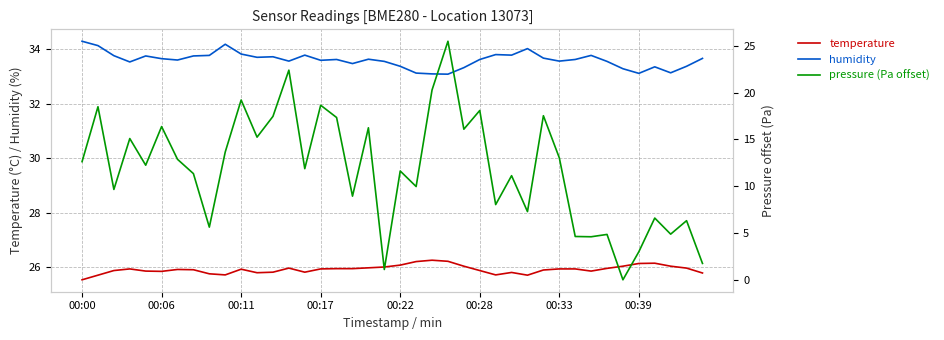

In temperature, how many points are higher than both neighbors (excluding endpoints)?

7